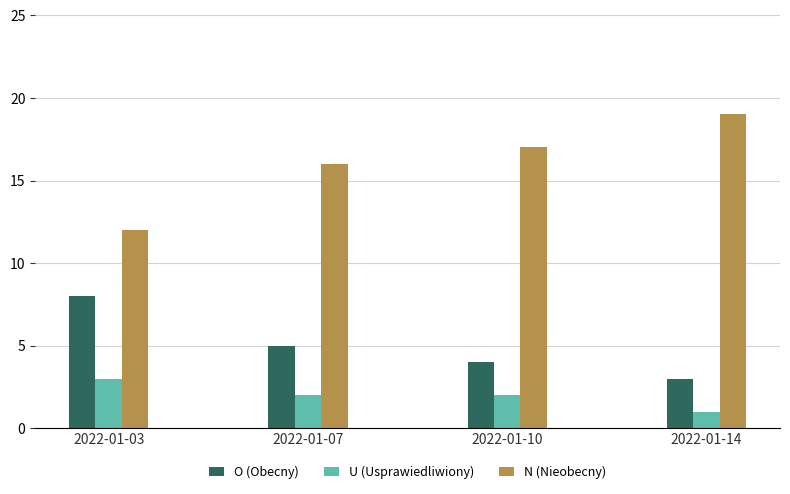

What is the difference between the maximum and minimum values in the U (Usprawiedliwiony) series?

2